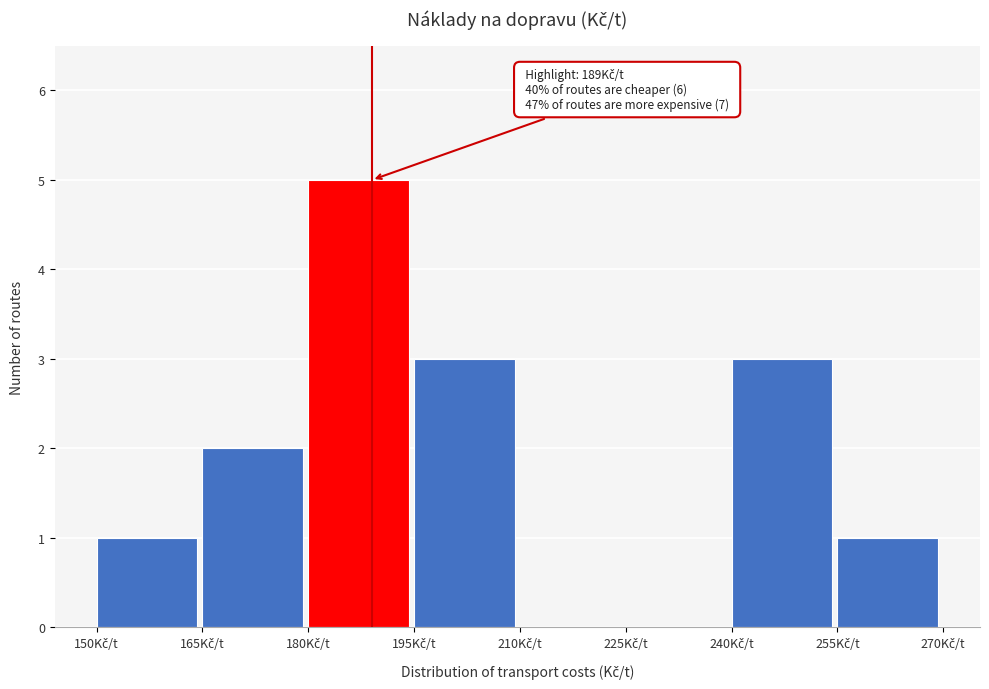

Which range on the x-axis has the tallest bar?

180 to 195